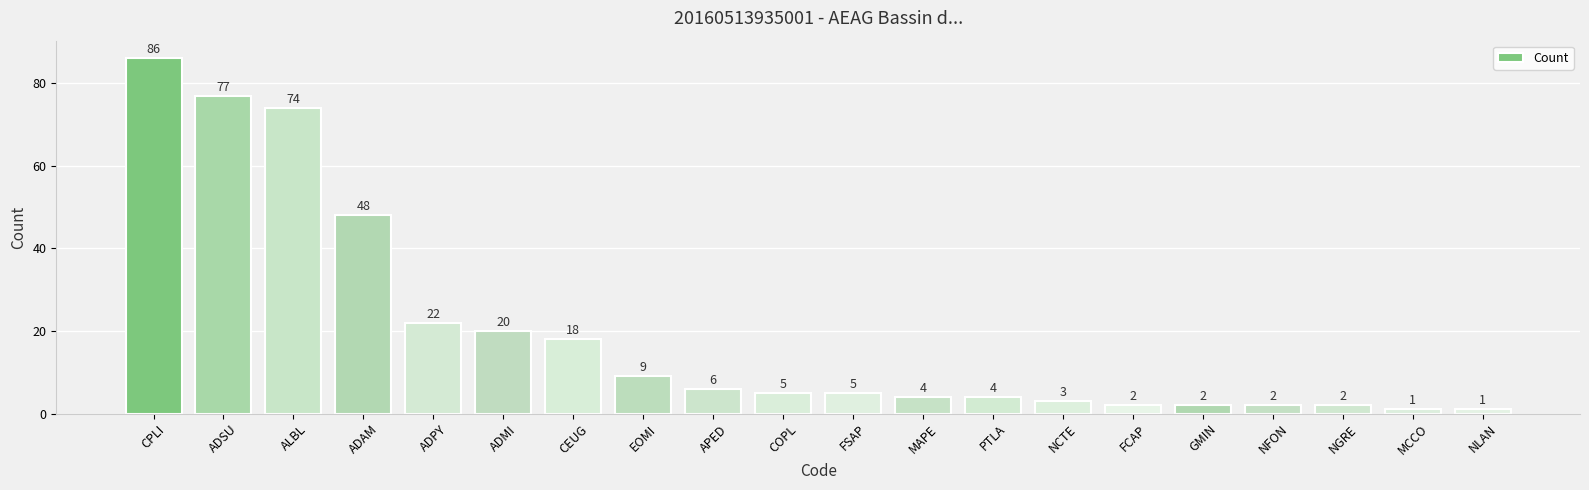

Reading left to right, what are all the values shown in this chart?

86	77	74	48	22	20	18	9	6	5	5	4	4	3	2	2	2	2	1	1